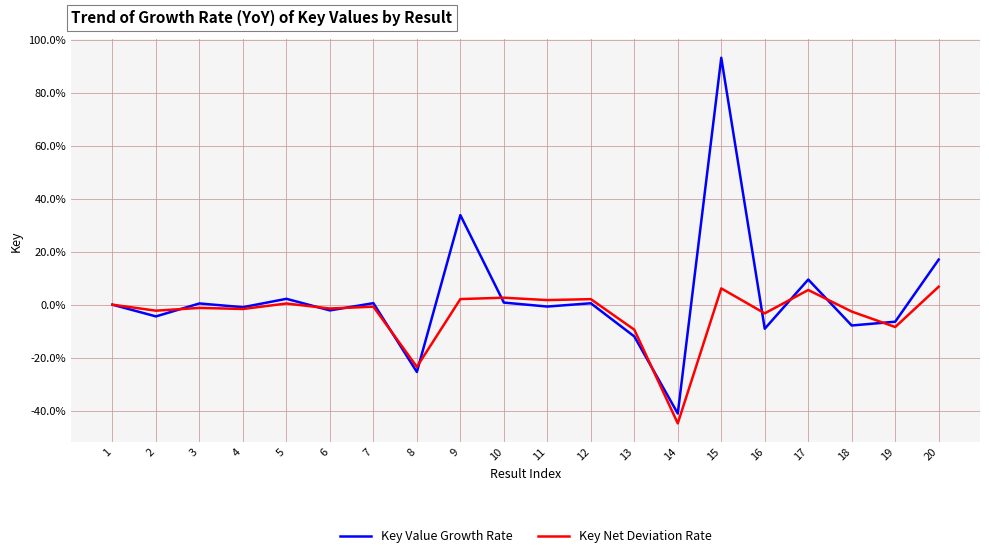

What is the maximum value shown in the chart?

93.3